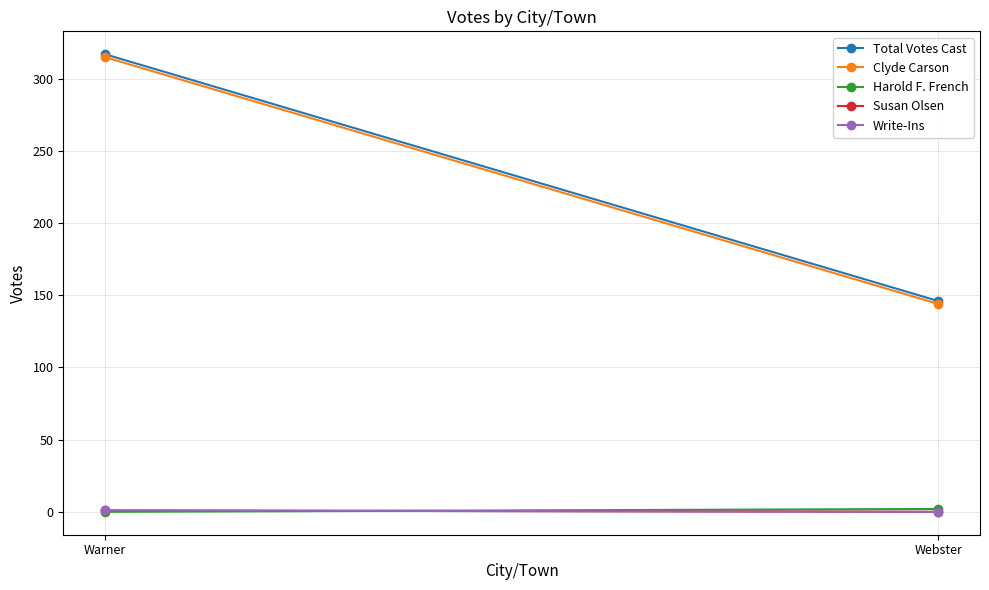

The Total Votes Cast series shows 146 at Webster. True or false?

True